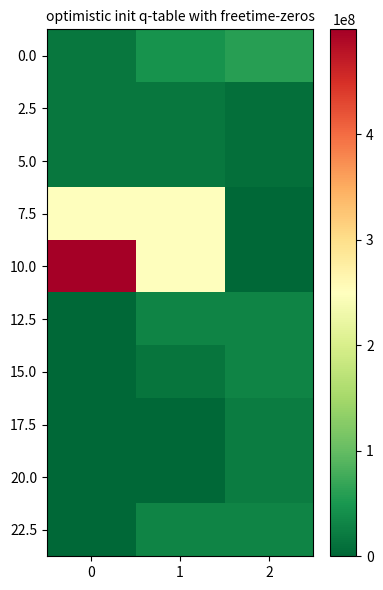

How many data points does each series have?

3